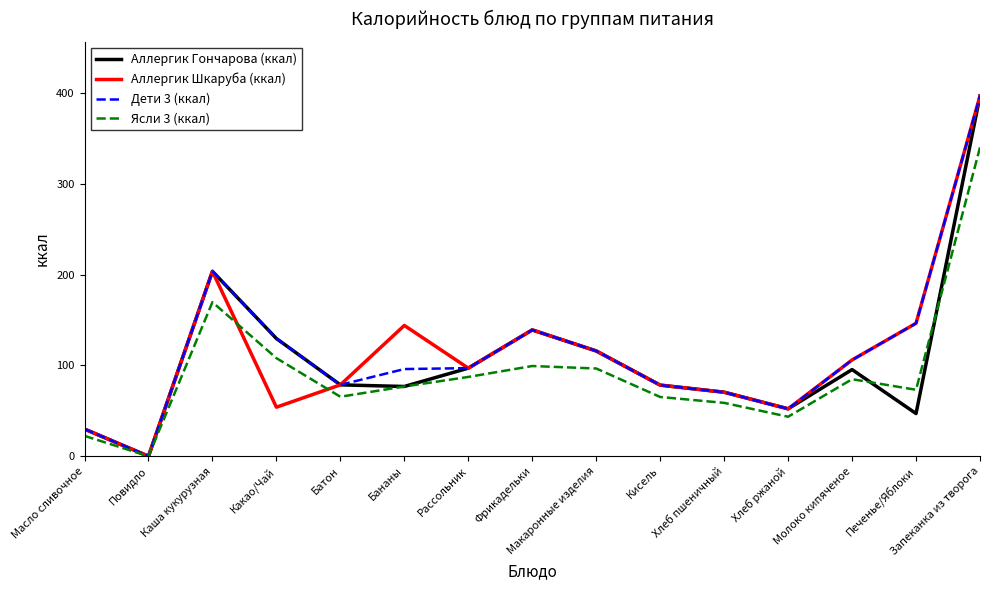

What position from the right is Масло сливочное?

15